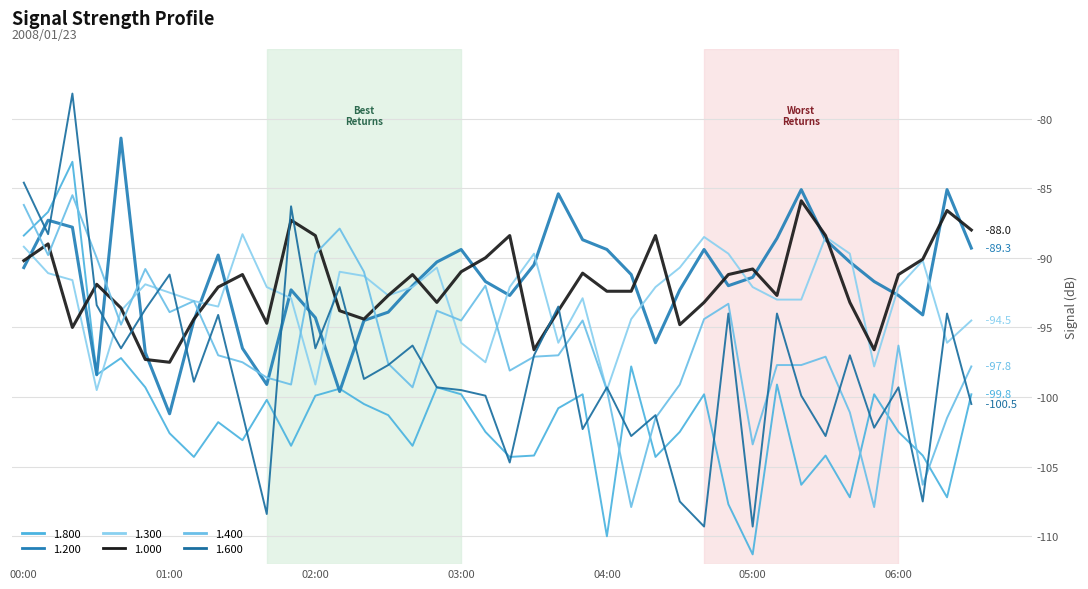

Where does the 1.600 series first go above -98?

00:00